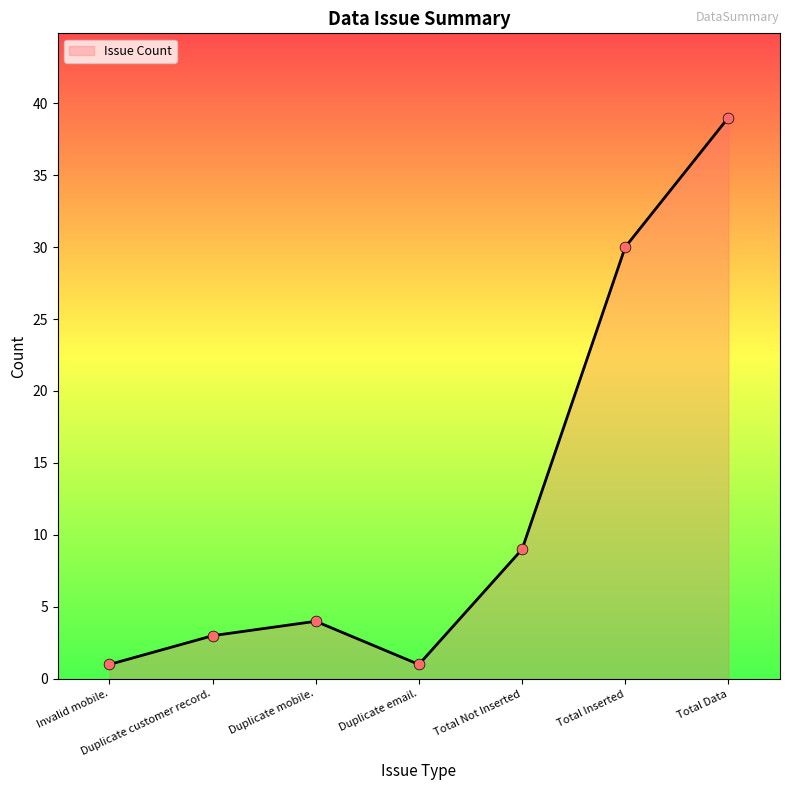

Which has a higher value, Duplicate mobile. or Total Inserted?

Total Inserted